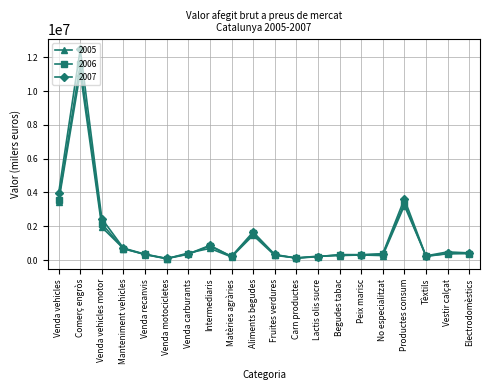

At which category is the sum across all series the highest?

Comerç engròs